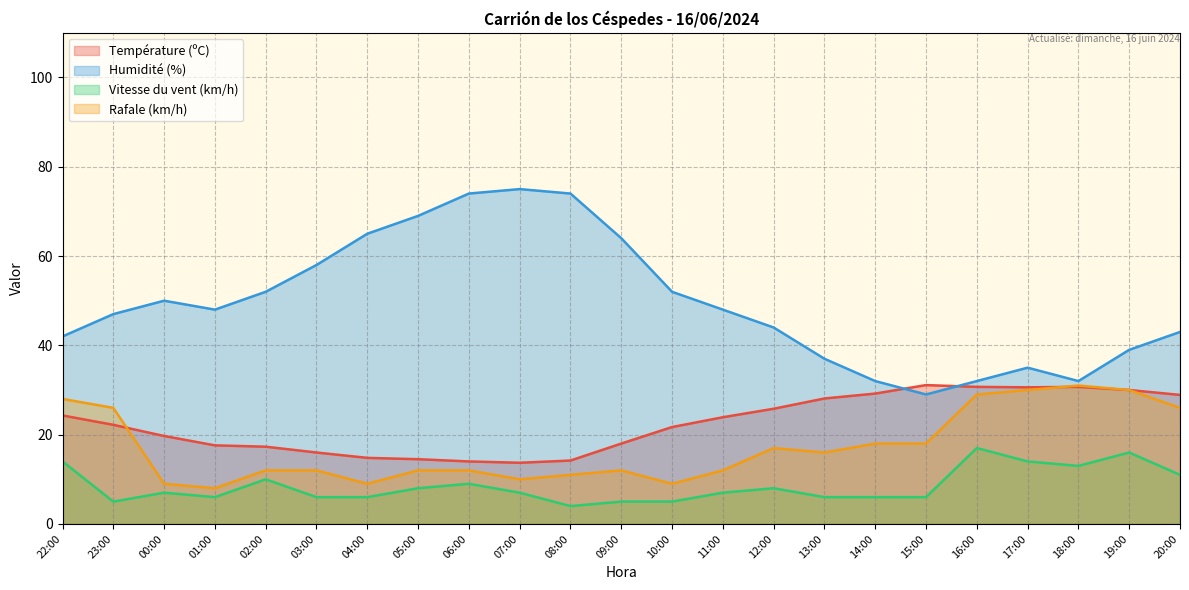

What is the spread (max minus min) of values at 11:00?

41.0